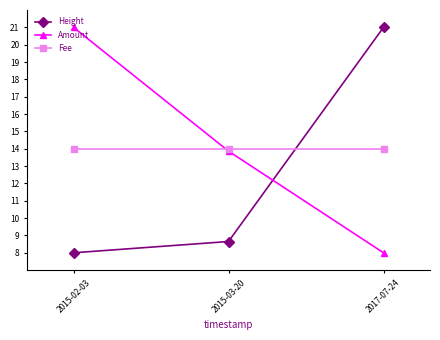

What is the minimum value for Fee?

14.0